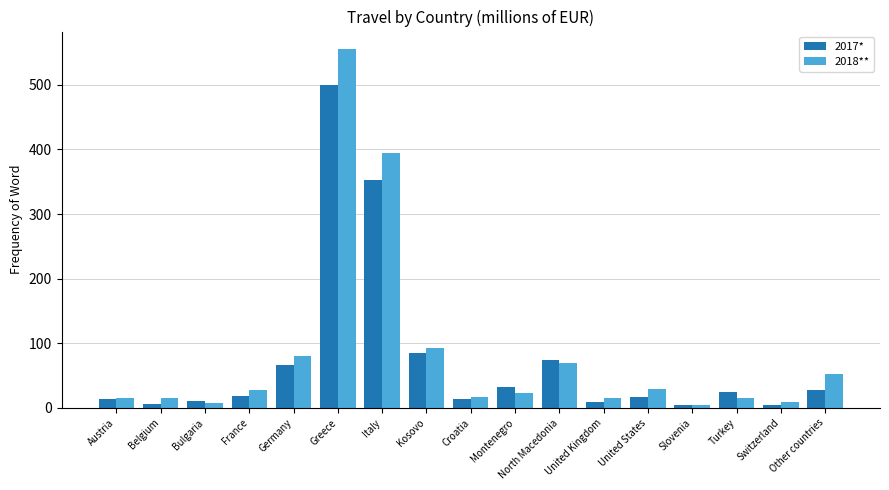

At which label does 2017* reach its peak?

Greece